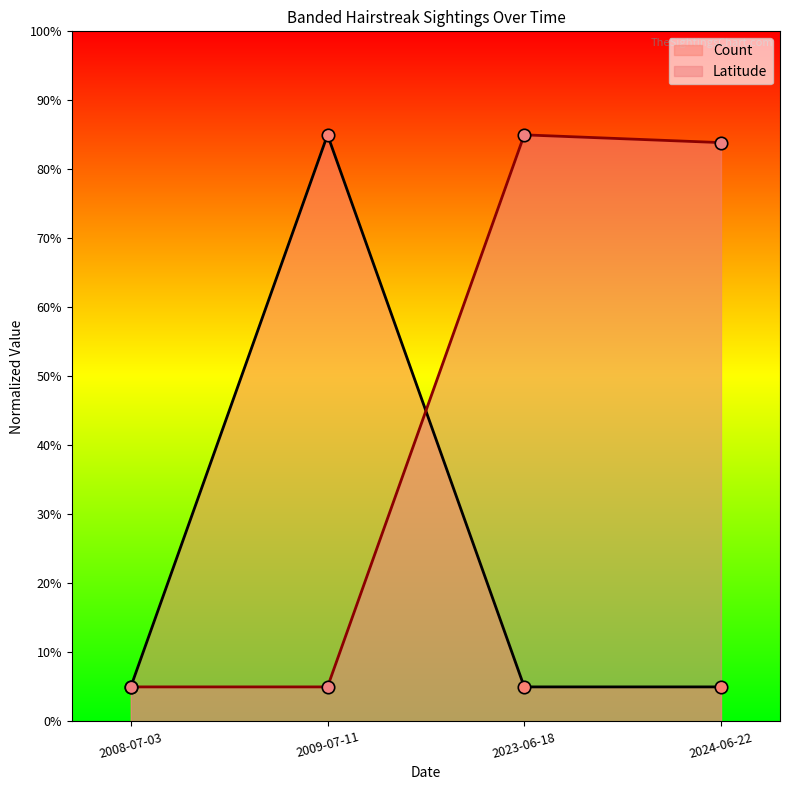

What is the ratio of the value at 2024-06-22 to the value at 2023-06-18?

1.0